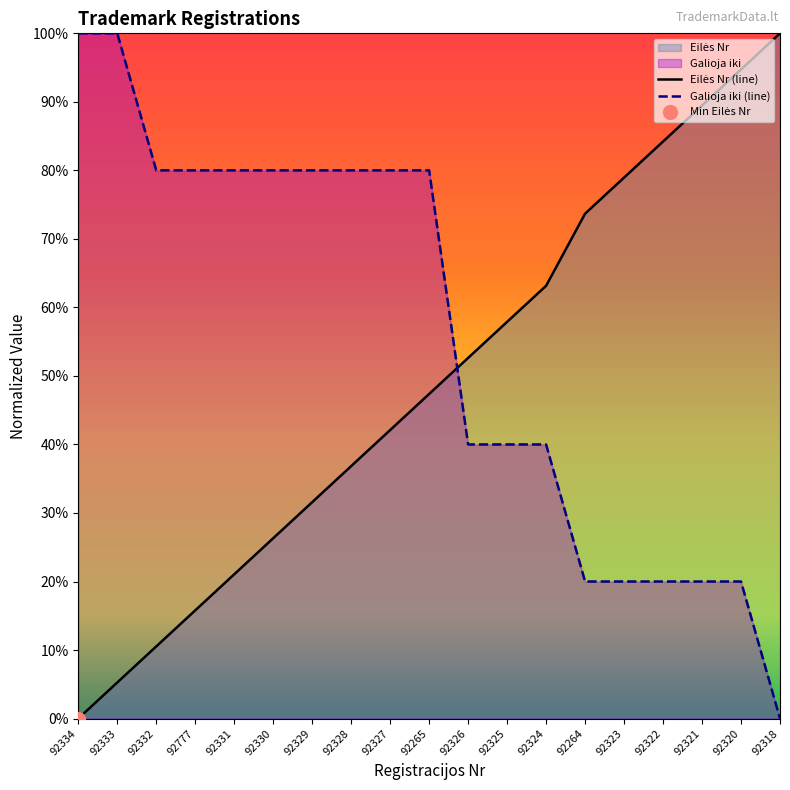

What is the difference between the second highest and second lowest values in the Eilės Nr series?

0.9